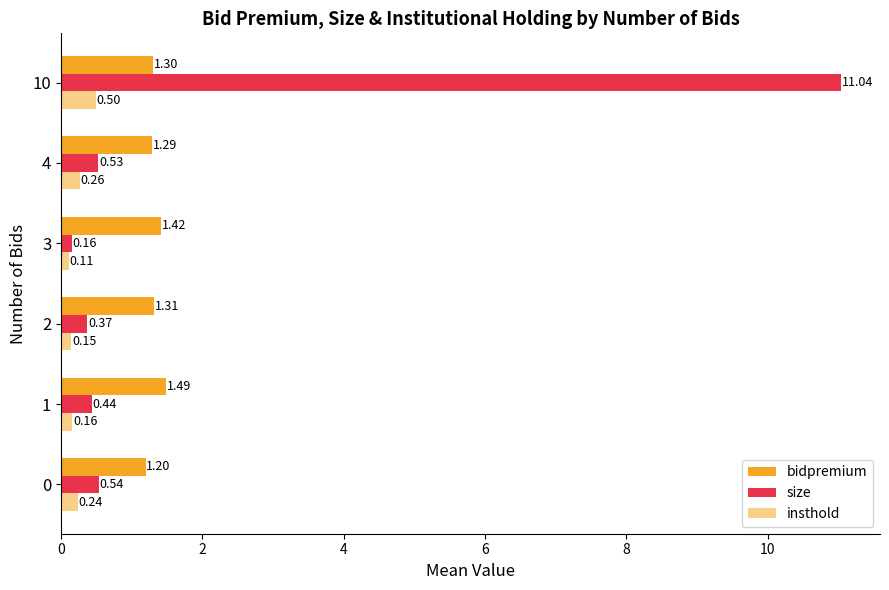

Count the number of categories in the chart.

6